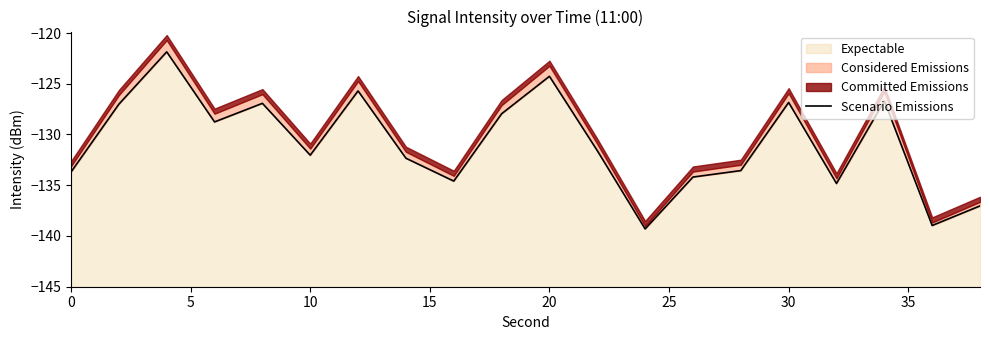

Reading right to left, extract all data points from this chart.

-137.0	-139.0	-126.7	-134.8	-126.8	-133.6	-134.2	-139.3	-131.6	-124.3	-128.0	-134.6	-132.3	-125.7	-132.0	-126.9	-128.8	-121.9	-127.0	-133.7